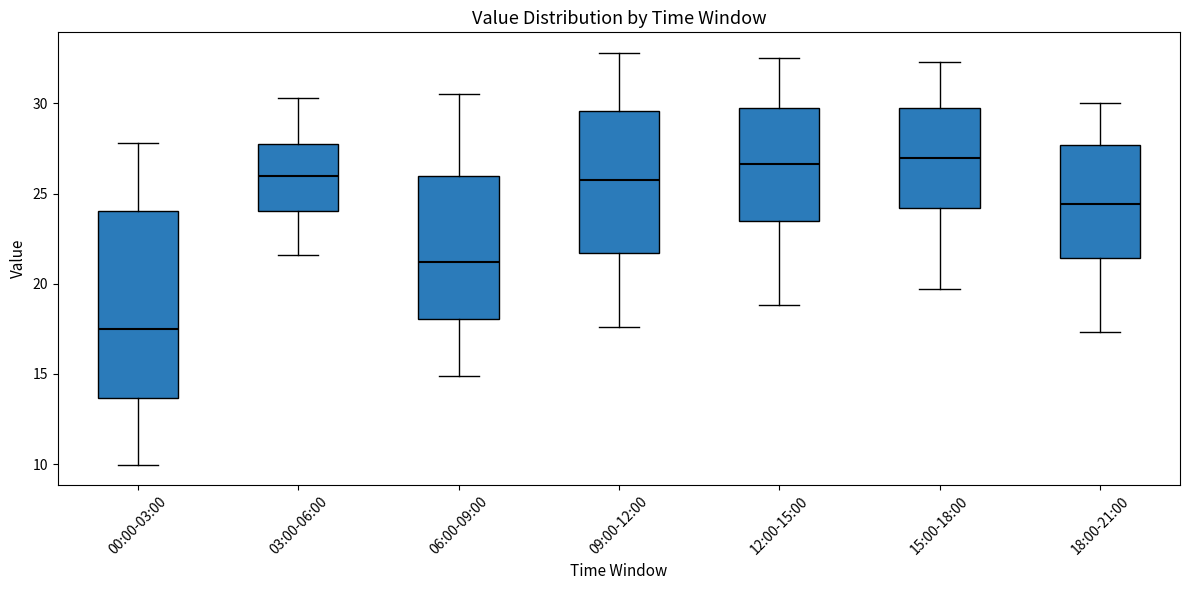

Reading left to right, transcribe this box plot: for each box, give where its median line is, the range the box spans, and where its two whiskers end, as read against the y-axis. The values are not printed on the chart, so give them approximately, as read against the axis.

00:00-03:00: median 17.5, box 13.5 to 24.0, whiskers 10.0 to 28.0
03:00-06:00: median 26.0, box 24.0 to 28.0, whiskers 21.5 to 30.5
06:00-09:00: median 21.0, box 18.0 to 26.0, whiskers 15.0 to 30.5
09:00-12:00: median 26.0, box 21.5 to 29.5, whiskers 17.5 to 33.0
12:00-15:00: median 26.5, box 23.5 to 30.0, whiskers 19.0 to 32.5
15:00-18:00: median 27.0, box 24.0 to 29.5, whiskers 19.5 to 32.5
18:00-21:00: median 24.5, box 21.5 to 27.5, whiskers 17.5 to 30.0